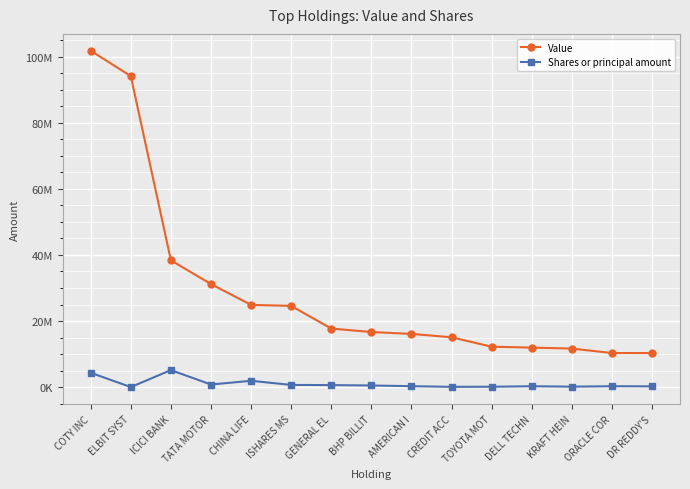

What is the average value of the Value series?

29136867